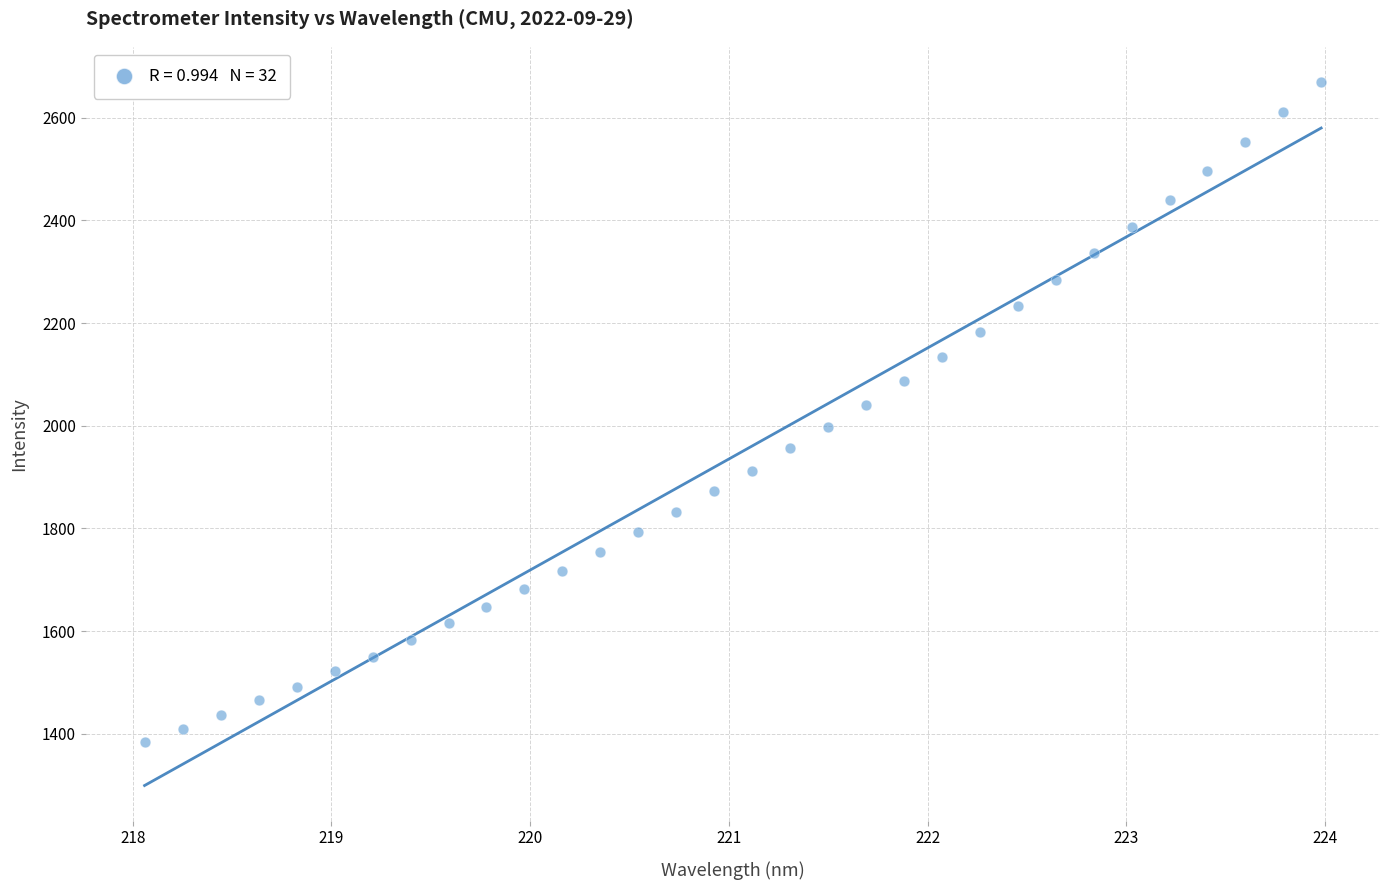

What is the range of Y values (max minus min)?

1286.0